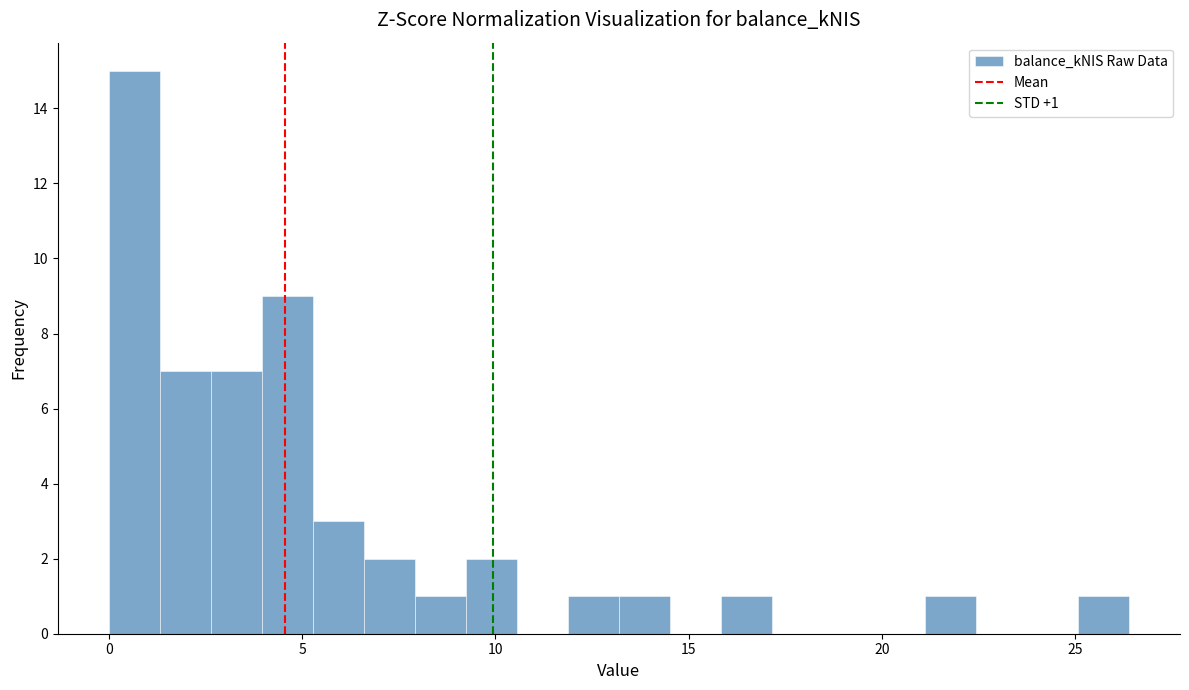

Around what value on the x-axis is the tallest bar? Give the approximate position of its centre, as read against the axis.

0.5